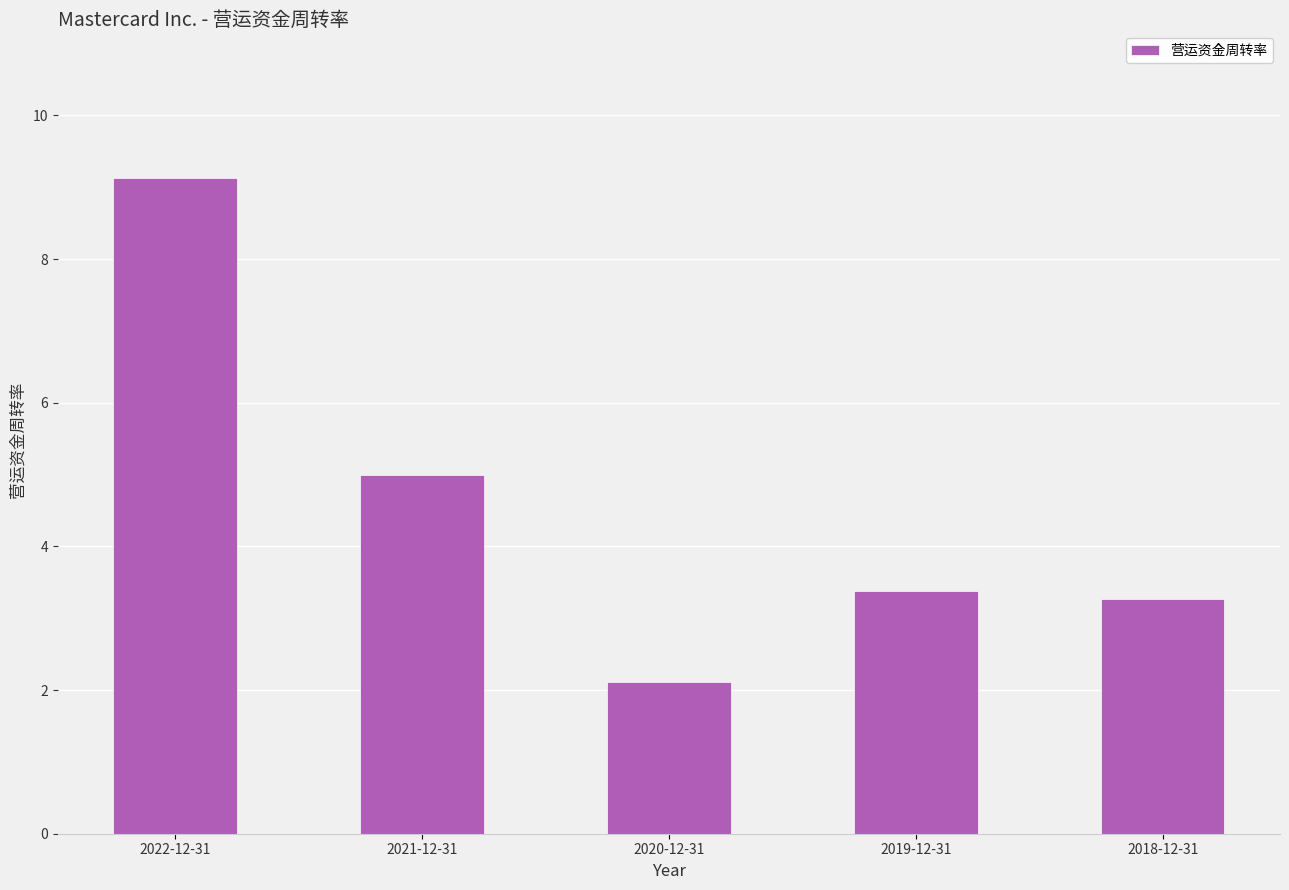

Is it true that the value at 2021-12-31 is 5.0?

True